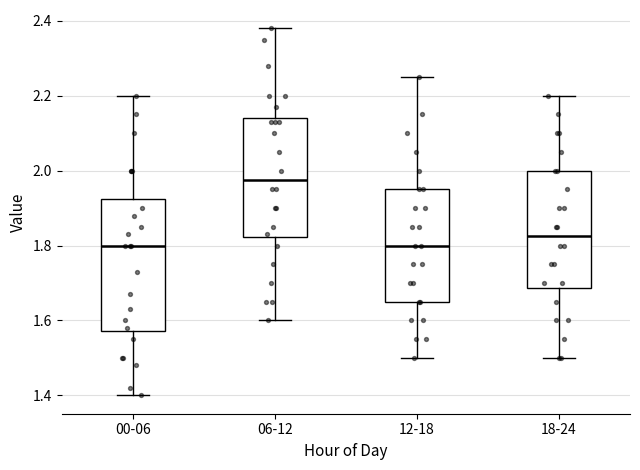

Reading left to right, transcribe this box plot: for each box, give where its median line is, the range the box spans, and where its two whiskers end, as read against the y-axis. The values are not printed on the chart, so give them approximately, as read against the axis.

00-06: median 1.80, box 1.58 to 1.92, whiskers 1.40 to 2.20
06-12: median 1.98, box 1.82 to 2.14, whiskers 1.60 to 2.38
12-18: median 1.80, box 1.66 to 1.96, whiskers 1.50 to 2.26
18-24: median 1.82, box 1.68 to 2.00, whiskers 1.50 to 2.20